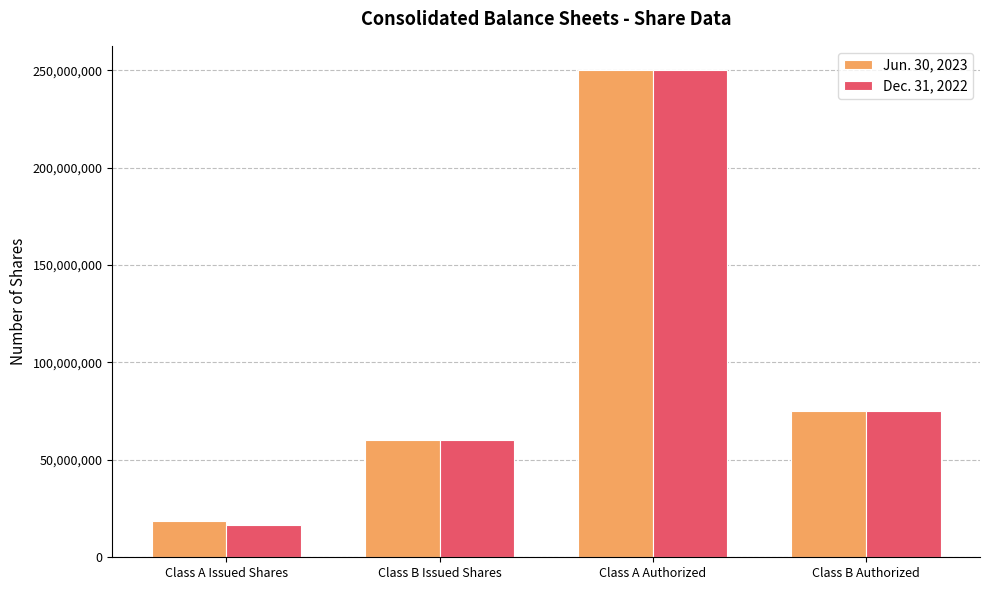

Reading right to left, list all the values displayed in this chart.

Jun. 30, 2023: 75000000	250000000	59958422	18692106
Dec. 31, 2022: 75000000	250000000	60325057	16446748